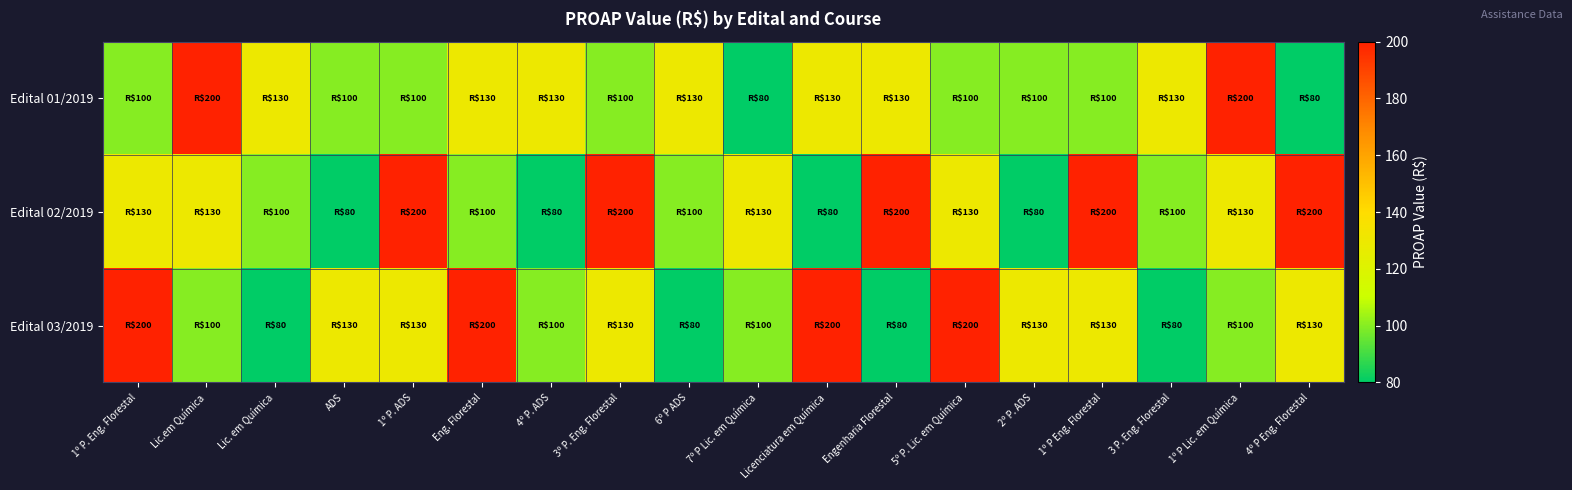

Reading left to right, what are all the values shown in this chart?

Edital 01/2019: 1º P. Eng. Florestal=100	Lic.em Química=200	Lic. em Química=130	ADS=100	1º P. ADS=100	Eng. Florestal=130	4º P. ADS=130	3º P. Eng. Florestal=100	6º P ADS=130	7º P Lic. em Química=80	Licenciatura em Química=130	Engenharia Florestal=130	5º P. Lic. em Química=100	2º P. ADS=100	1º P Eng. Florestal=100	3 P. Eng. Florestal=130	1º P Lic. em Química=200	4º P Eng. Florestal=80
Edital 02/2019: 1º P. Eng. Florestal=130	Lic.em Química=130	Lic. em Química=100	ADS=80	1º P. ADS=200	Eng. Florestal=100	4º P. ADS=80	3º P. Eng. Florestal=200	6º P ADS=100	7º P Lic. em Química=130	Licenciatura em Química=80	Engenharia Florestal=200	5º P. Lic. em Química=130	2º P. ADS=80	1º P Eng. Florestal=200	3 P. Eng. Florestal=100	1º P Lic. em Química=130	4º P Eng. Florestal=200
Edital 03/2019: 1º P. Eng. Florestal=200	Lic.em Química=100	Lic. em Química=80	ADS=130	1º P. ADS=130	Eng. Florestal=200	4º P. ADS=100	3º P. Eng. Florestal=130	6º P ADS=80	7º P Lic. em Química=100	Licenciatura em Química=200	Engenharia Florestal=80	5º P. Lic. em Química=200	2º P. ADS=130	1º P Eng. Florestal=130	3 P. Eng. Florestal=80	1º P Lic. em Química=100	4º P Eng. Florestal=130